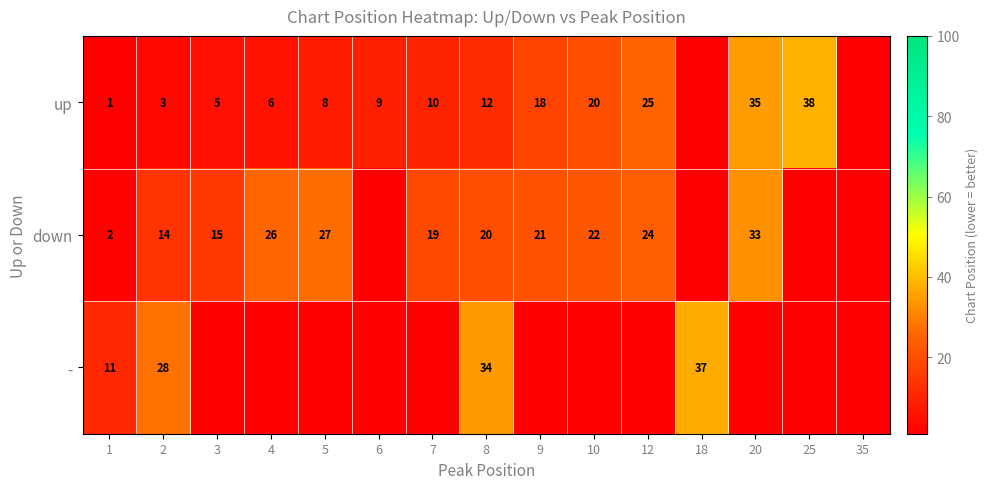

At 1, list the series in order from largest to smallest.

-, down, up